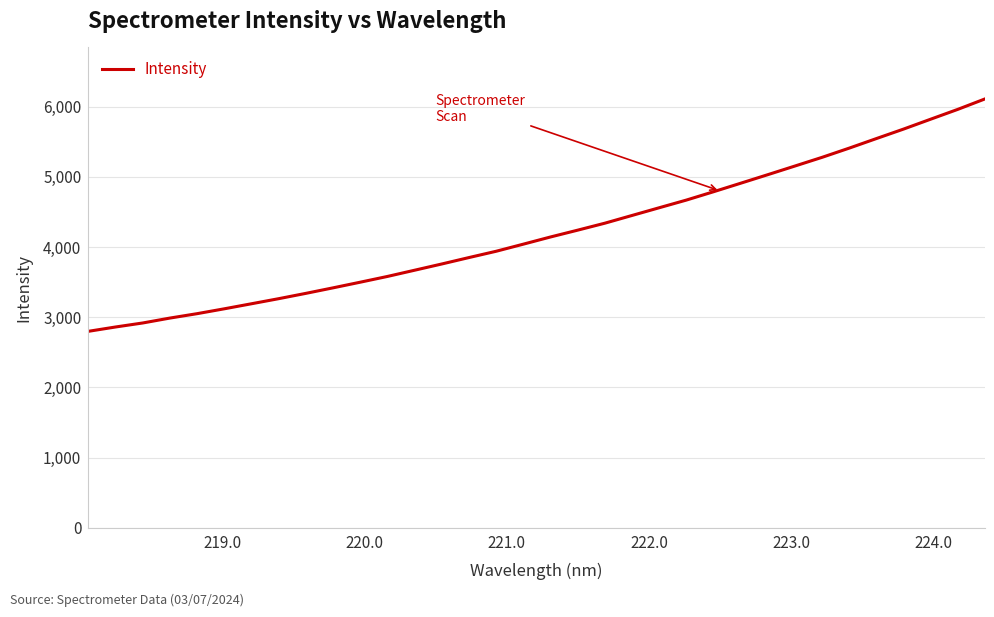

What is the difference between the maximum and minimum values?

3312.1